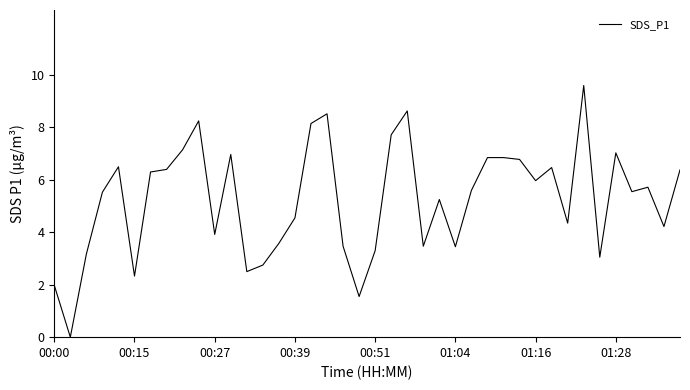

What is the difference between the maximum and minimum values?

9.6